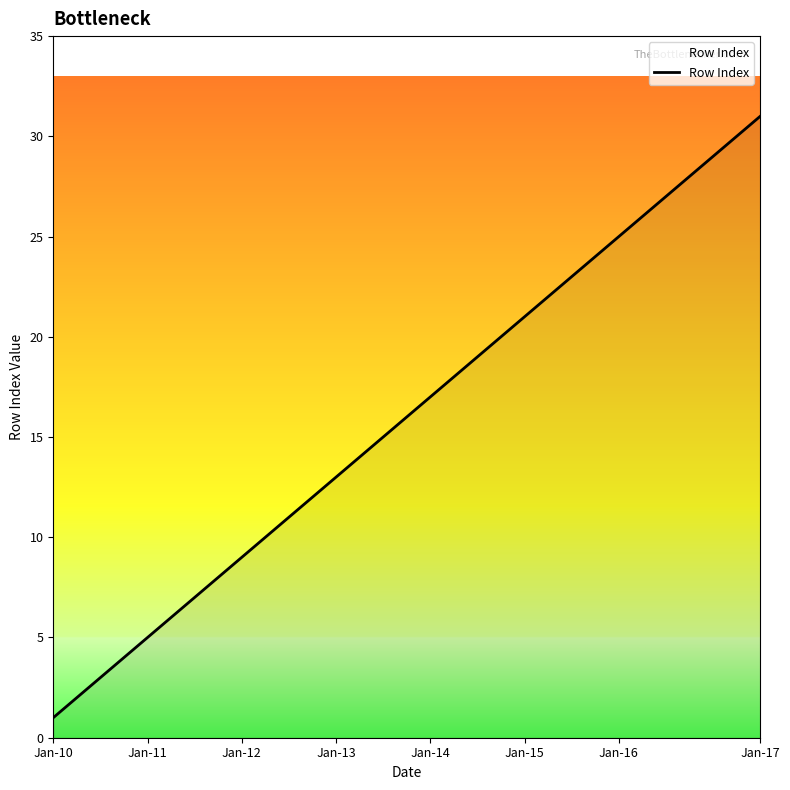

What is the greatest value displayed?

31